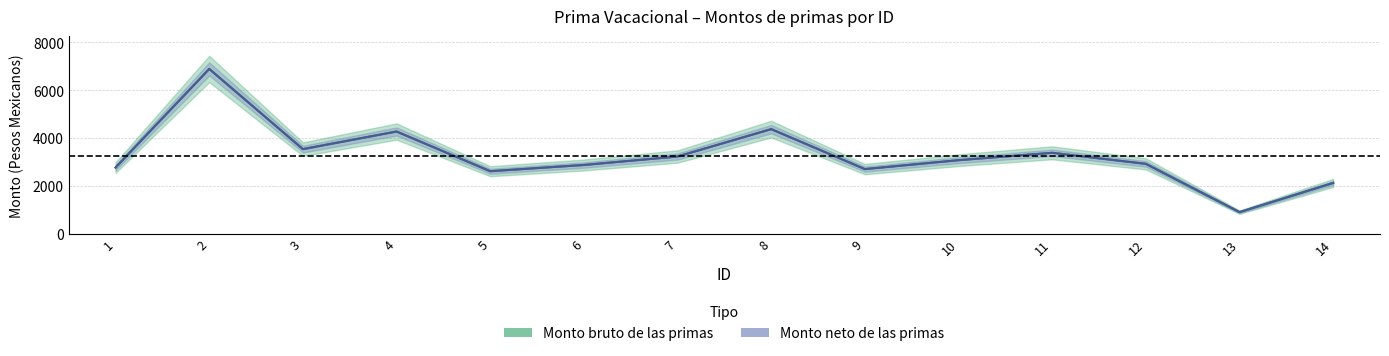

Which series has the largest range (max minus min)?

Monto bruto de las primas